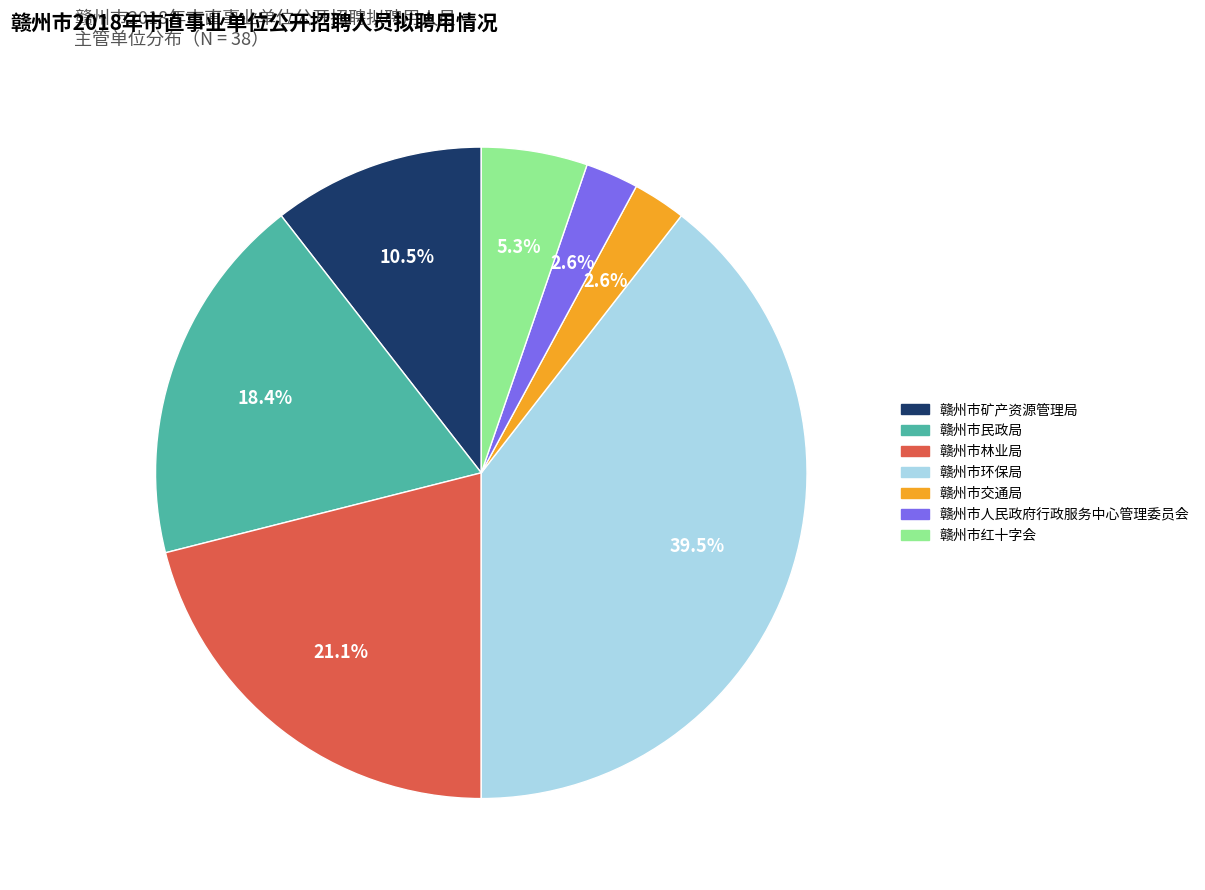

Is there a majority slice in this chart?

No